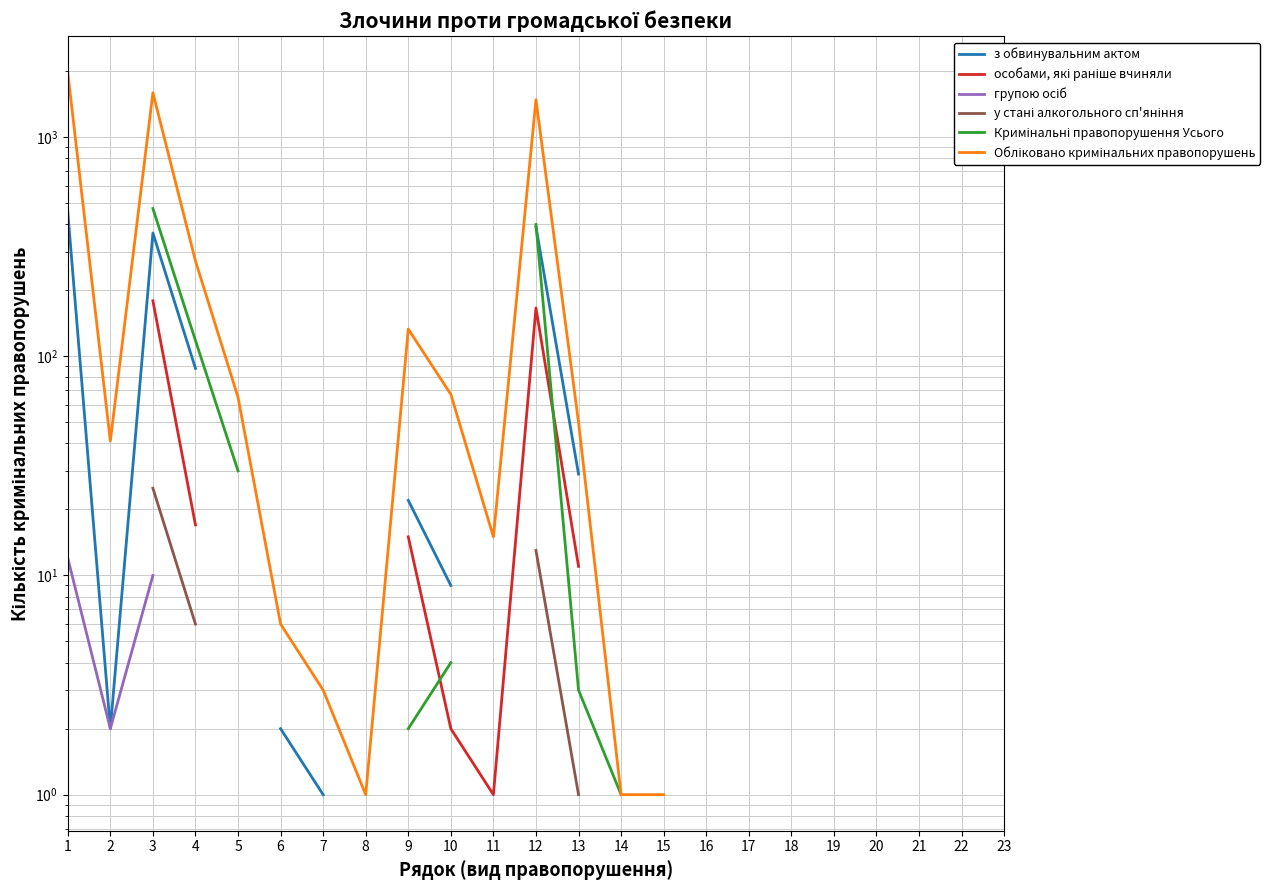

At which label does у стані алкогольного сп'яніння first exceed 6?

1